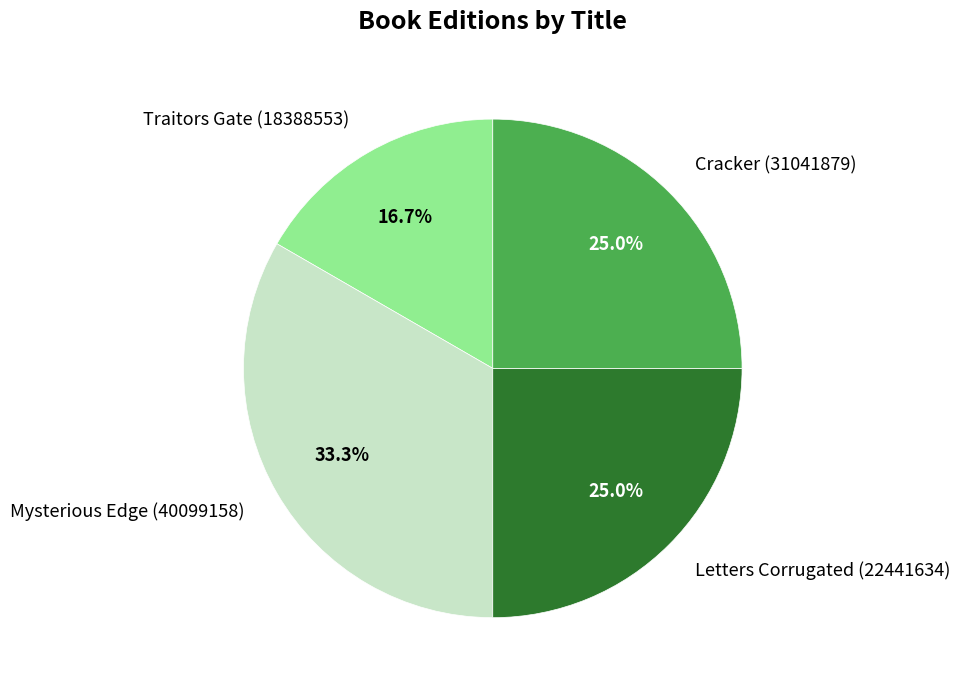

What is the smallest slice in the pie chart?

Traitors Gate (18388553)